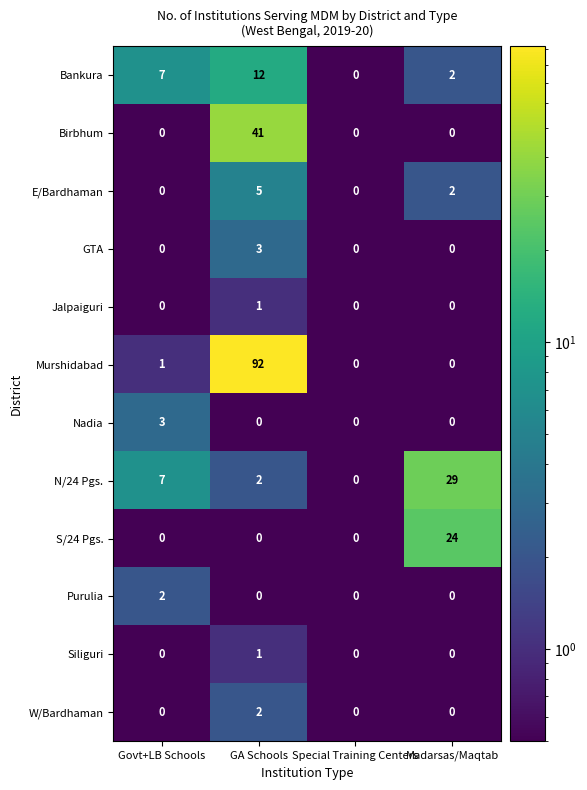

At how many categories does at least one series exceed 73?

1